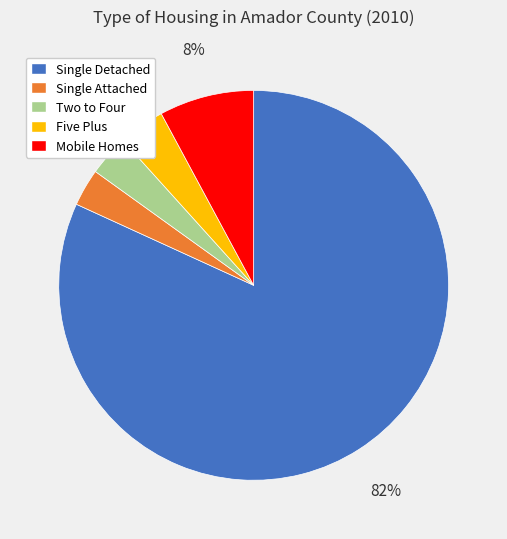

Between Mobile Homes and Two to Four, which is larger?

Mobile Homes